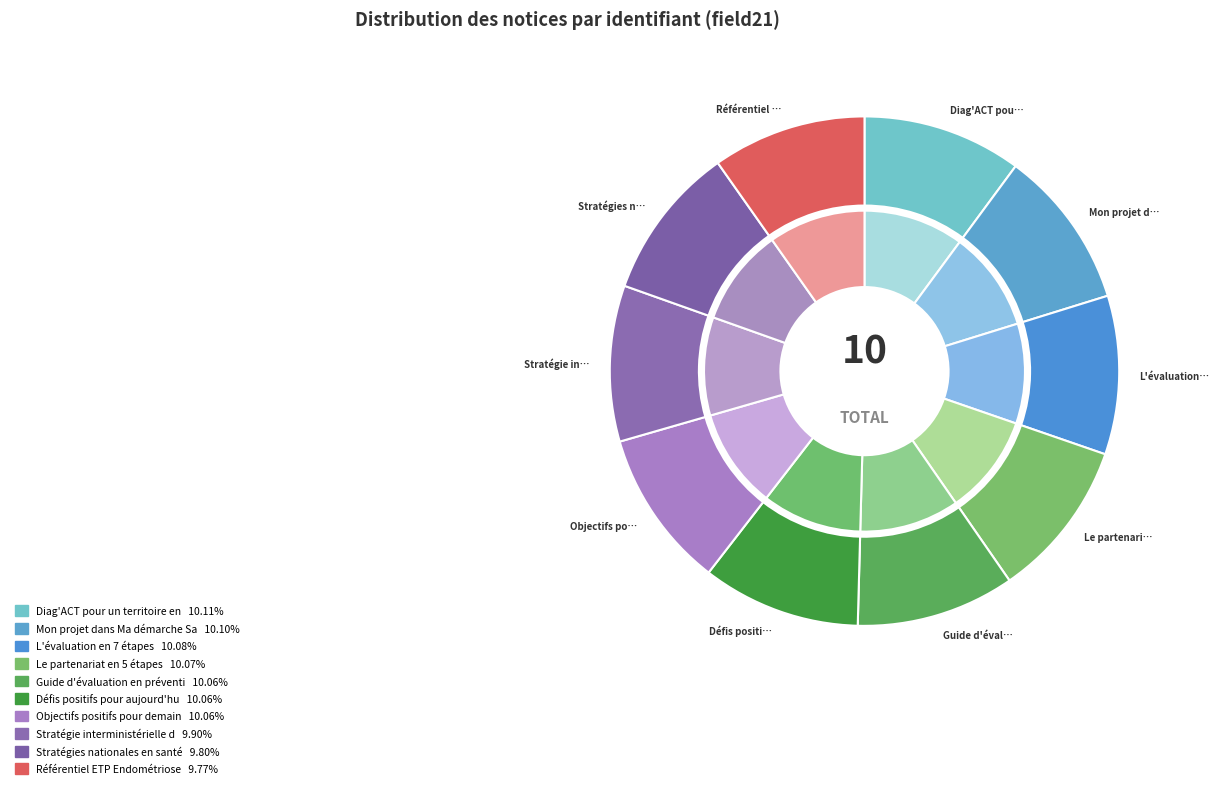

Which category has the smallest portion of the pie?

Référentiel ETP Endométriose